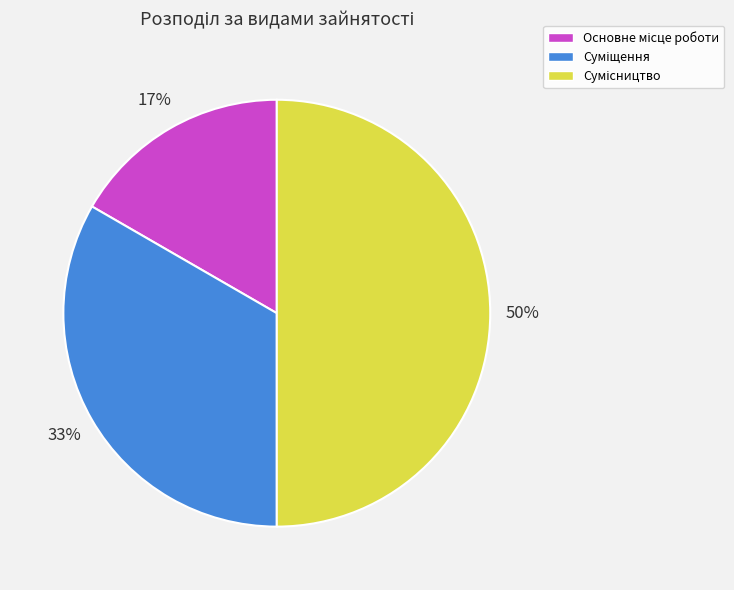

To the nearest percent, what is the average slice percentage?

33%